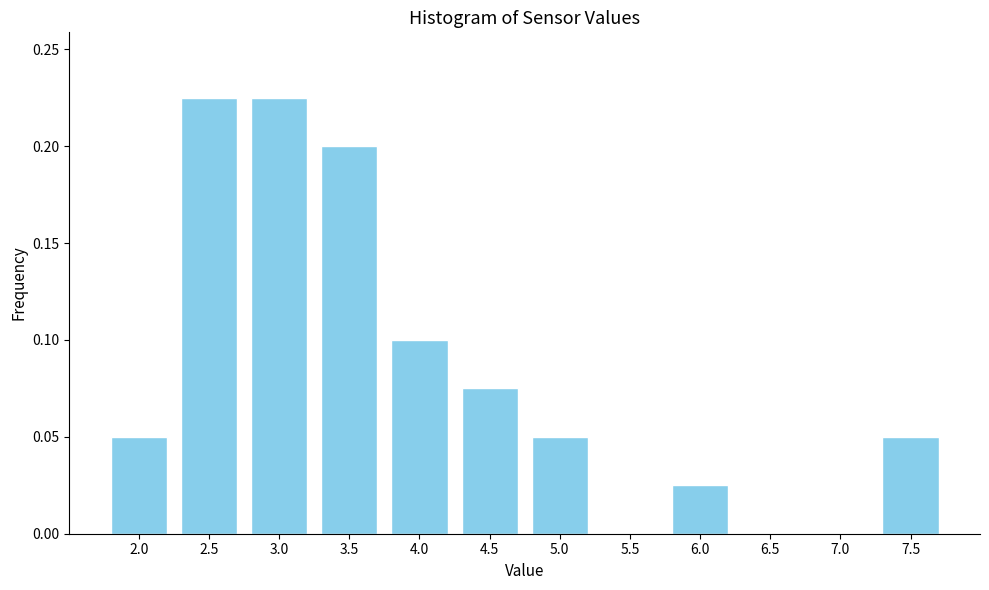

What is the sum of all values?

1.0